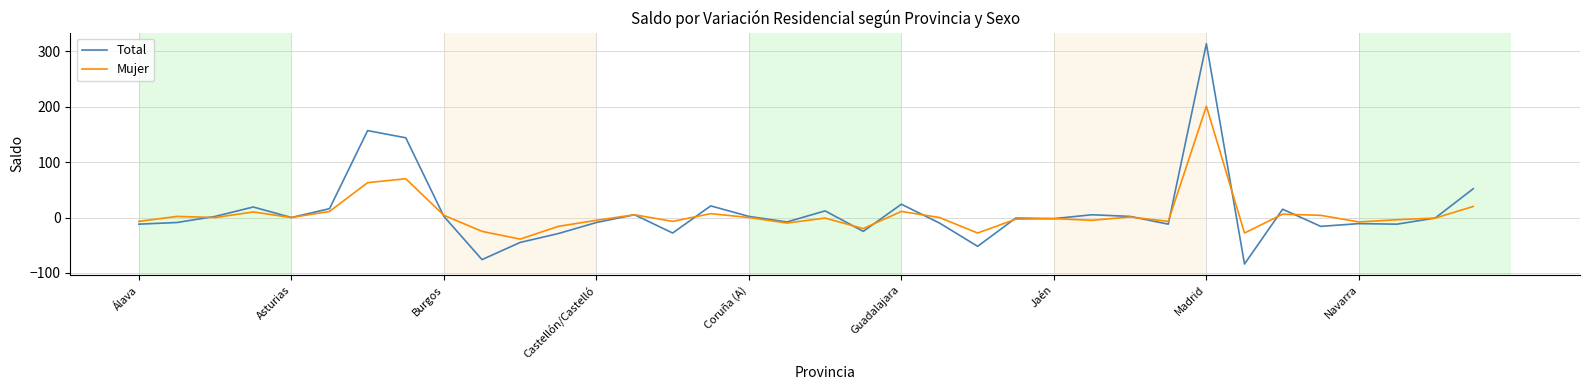

Which series has the largest range (max minus min)?

Total